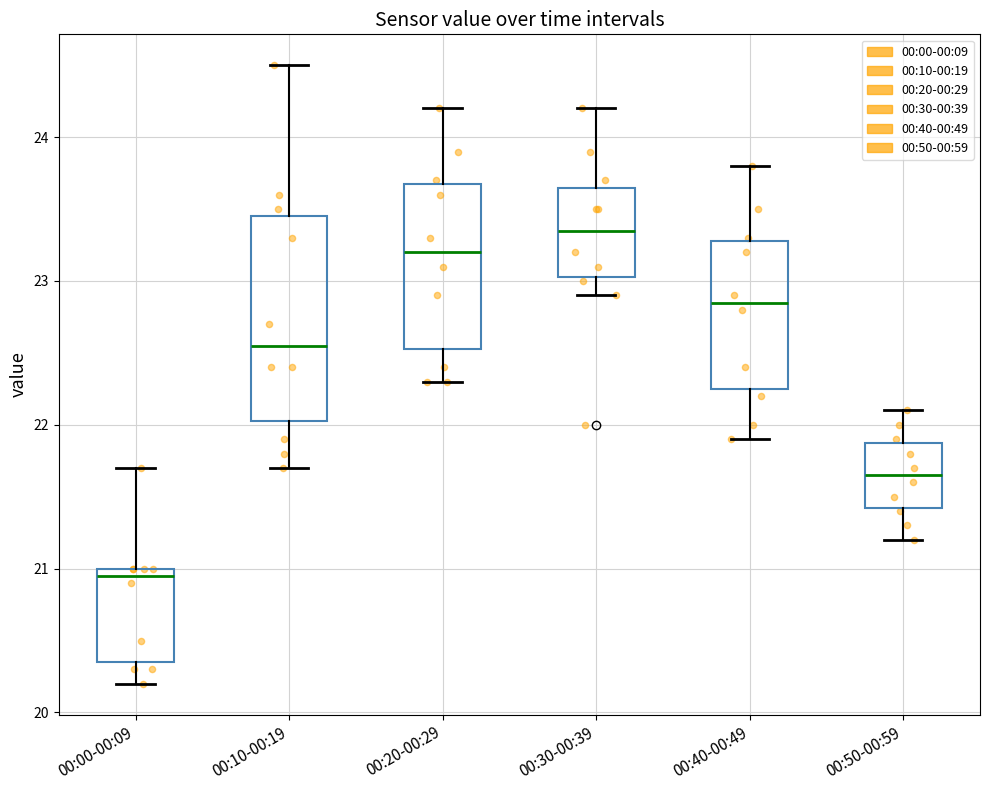

Comparing the boxes themselves (not the whiskers), which one is the tallest?

00:10-00:19